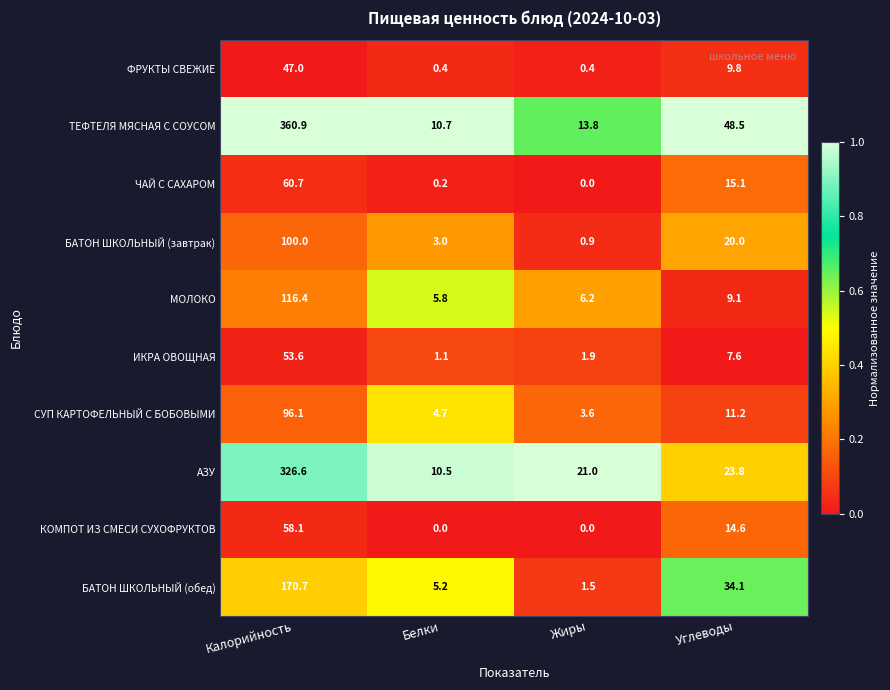

What is the difference between the highest and lowest values at Углеводы?

40.9